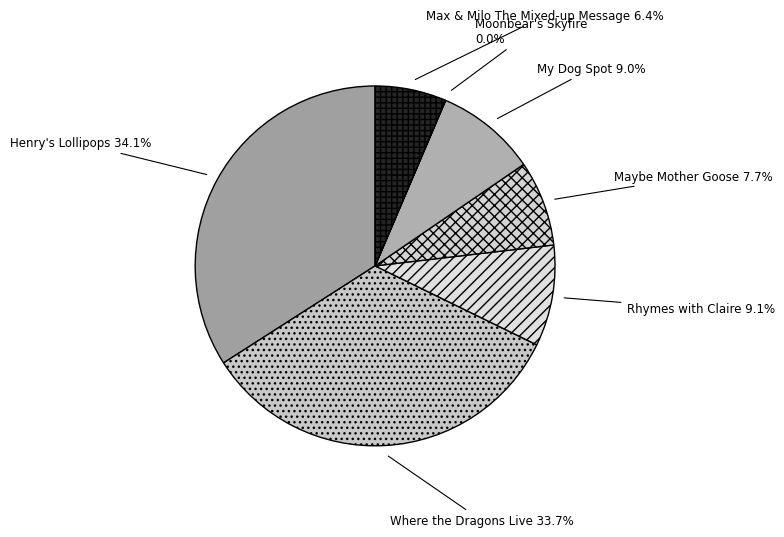

How much of the chart is everything except Rhymes with Claire?

90.9%